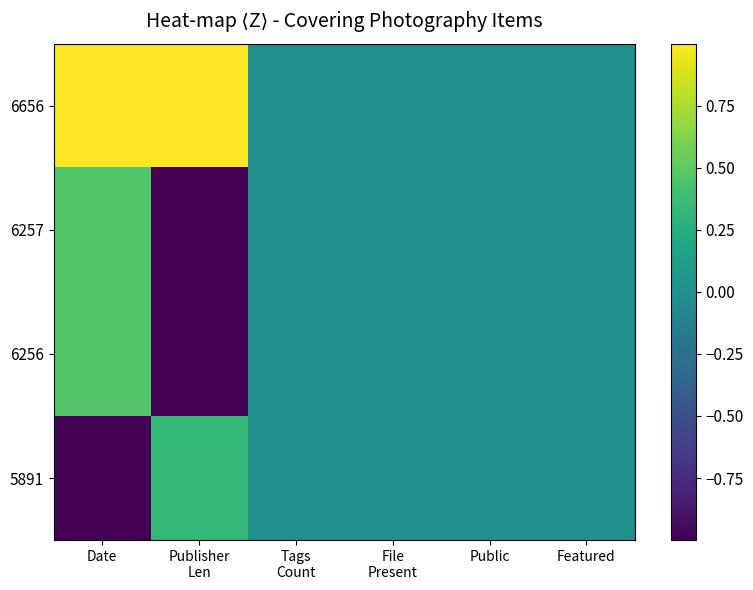

What is the minimum value shown in the chart?

-1.0